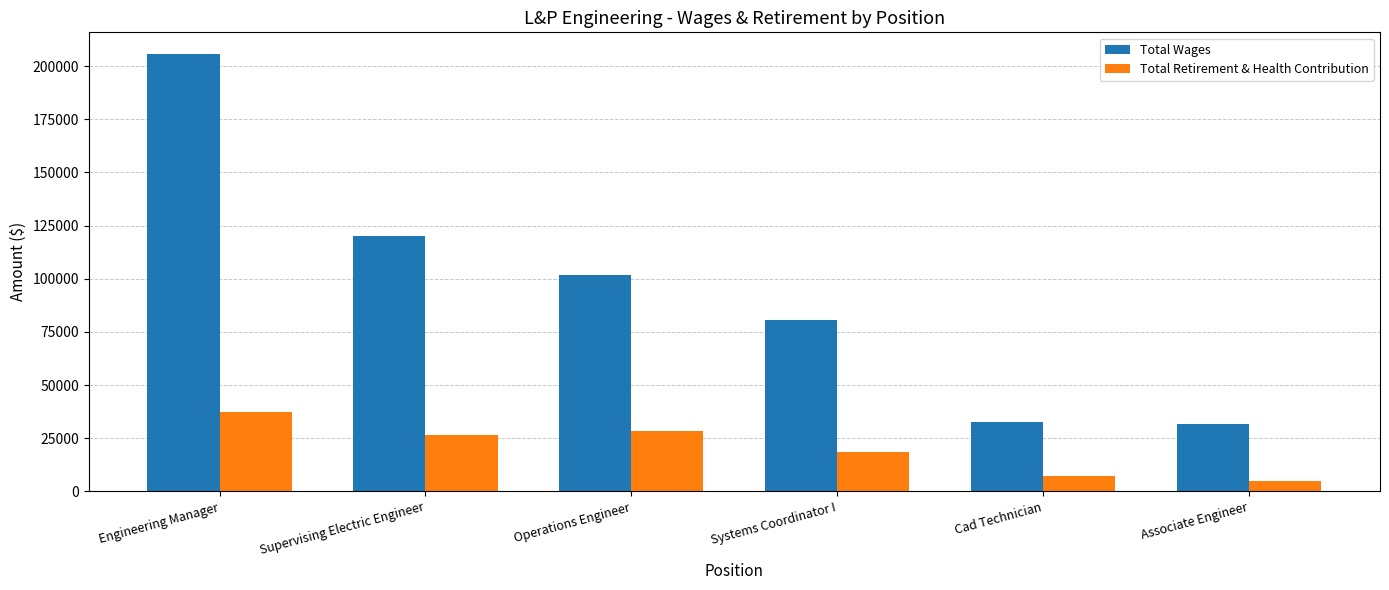

At how many categories does at least one series exceed 92948?

3